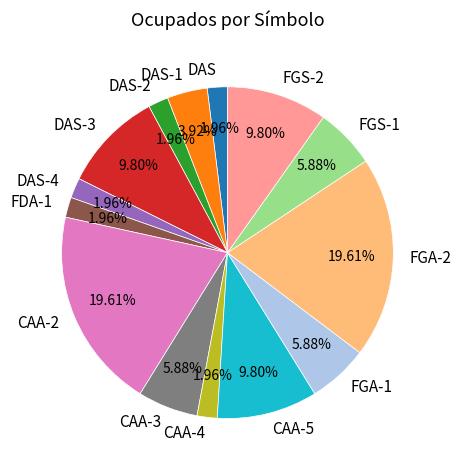

Is there any slice that represents more than half of the pie?

No